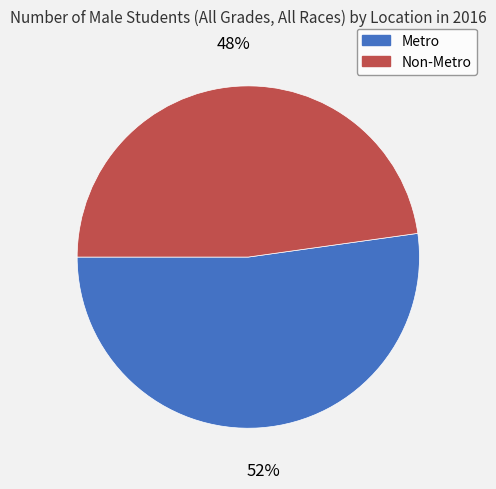

Is there any slice that represents more than half of the pie?

Yes